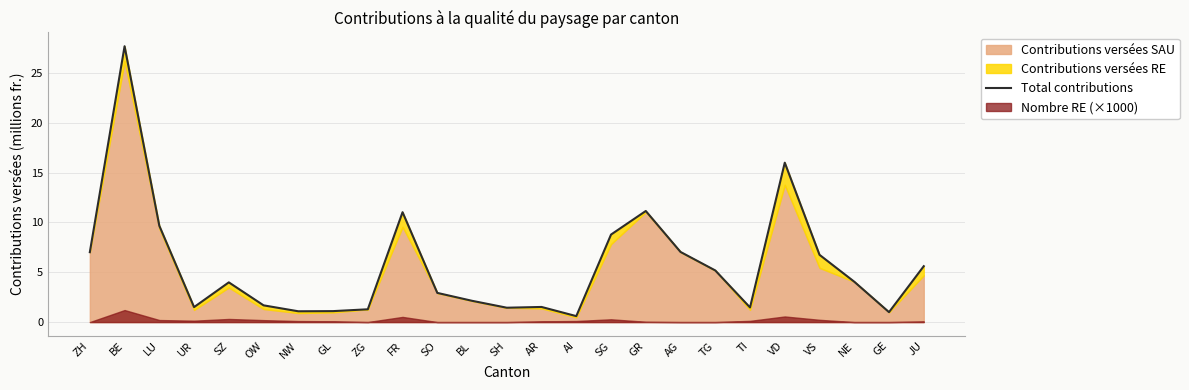

What position from the right is BL?

14